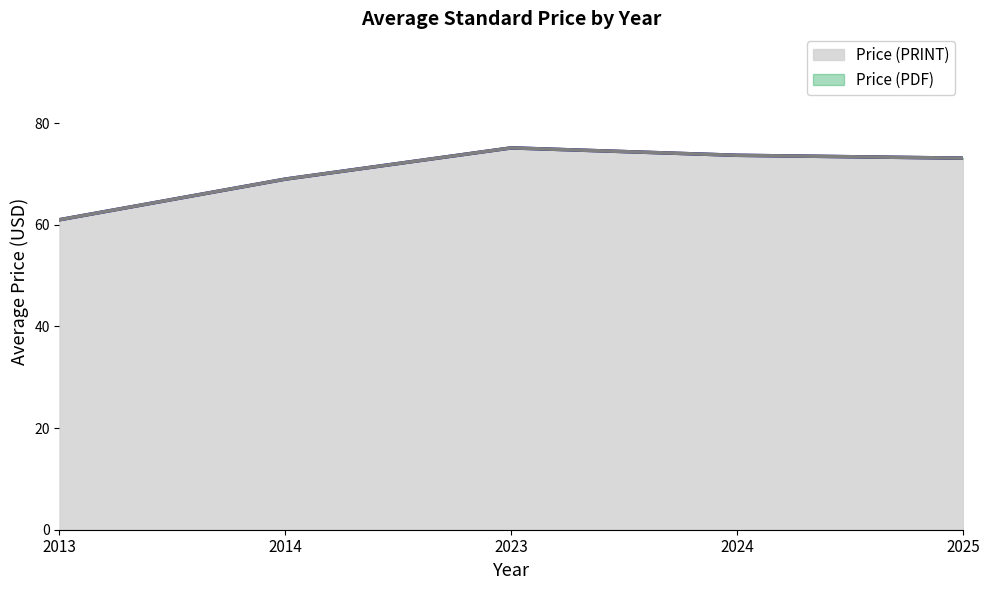

What is the difference between the second highest and second lowest values in the Price (PDF) series?

6.4